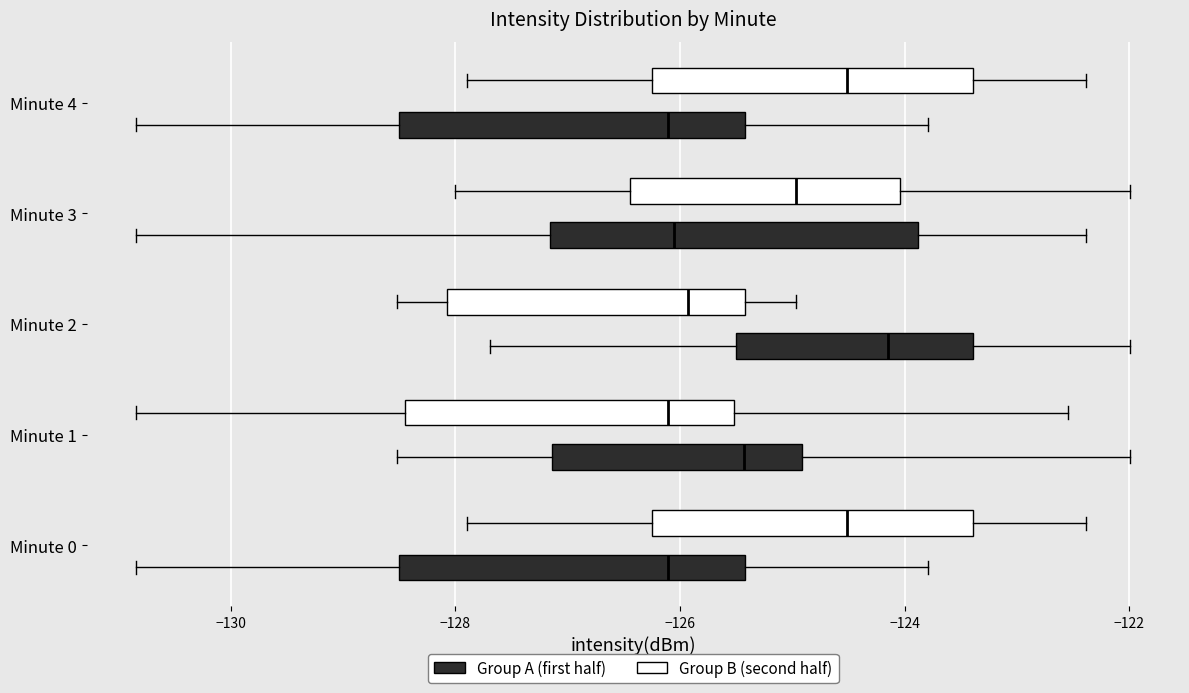

Reading bottom to top, transcribe this box plot: for each box, give where its median line is, the range the box spans, and where its two whiskers end, as read against the x-axis. The values are not printed on the chart, so give them approximately, as read against the axis.

Minute 0 (Group A (first half)): median -126.2, box -128.6 to -125.4, whiskers -130.8 to -123.8
Minute 0 (Group B (second half)): median -124.6, box -126.2 to -123.4, whiskers -127.8 to -122.4
Minute 1 (Group A (first half)): median -125.4, box -127.2 to -125.0, whiskers -128.6 to -122.0
Minute 1 (Group B (second half)): median -126.2, box -128.4 to -125.6, whiskers -130.8 to -122.6
Minute 2 (Group A (first half)): median -124.2, box -125.4 to -123.4, whiskers -127.6 to -122.0
Minute 2 (Group B (second half)): median -126.0, box -128.0 to -125.4, whiskers -128.6 to -125.0
Minute 3 (Group A (first half)): median -126.0, box -127.2 to -123.8, whiskers -130.8 to -122.4
Minute 3 (Group B (second half)): median -125.0, box -126.4 to -124.0, whiskers -128.0 to -122.0
Minute 4 (Group A (first half)): median -126.2, box -128.6 to -125.4, whiskers -130.8 to -123.8
Minute 4 (Group B (second half)): median -124.6, box -126.2 to -123.4, whiskers -127.8 to -122.4